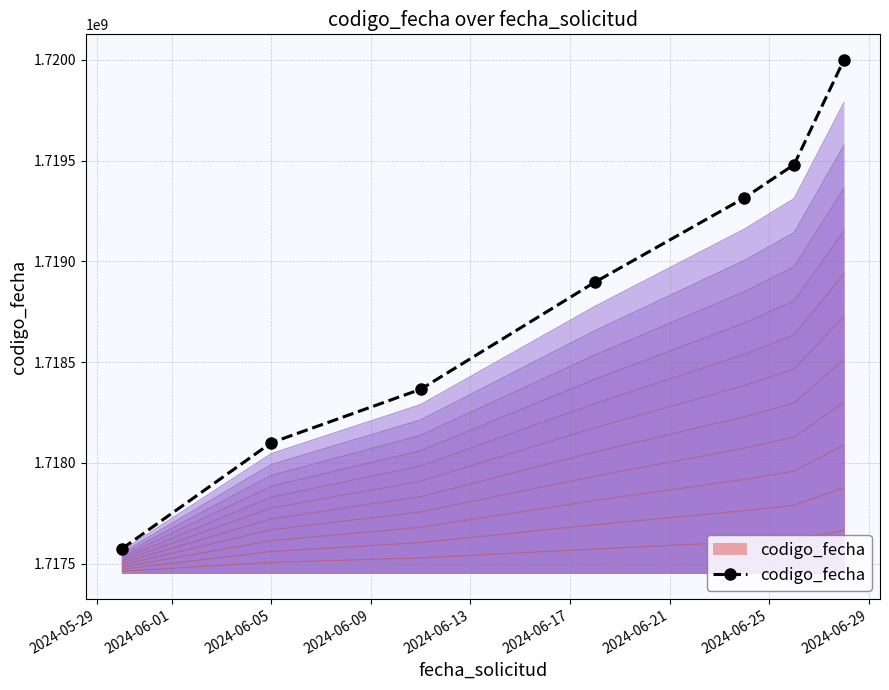

The chart shows a value of 875698046 at 2024-06-21. True or false?

False